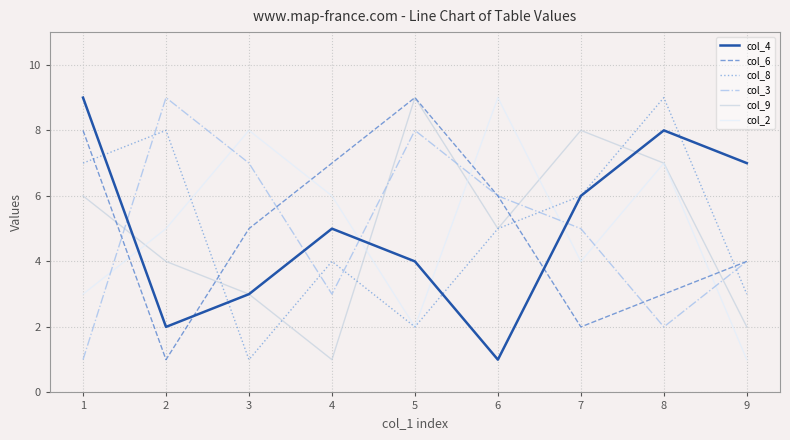

What is the difference between the second highest and second lowest values in the col_4 series?

6